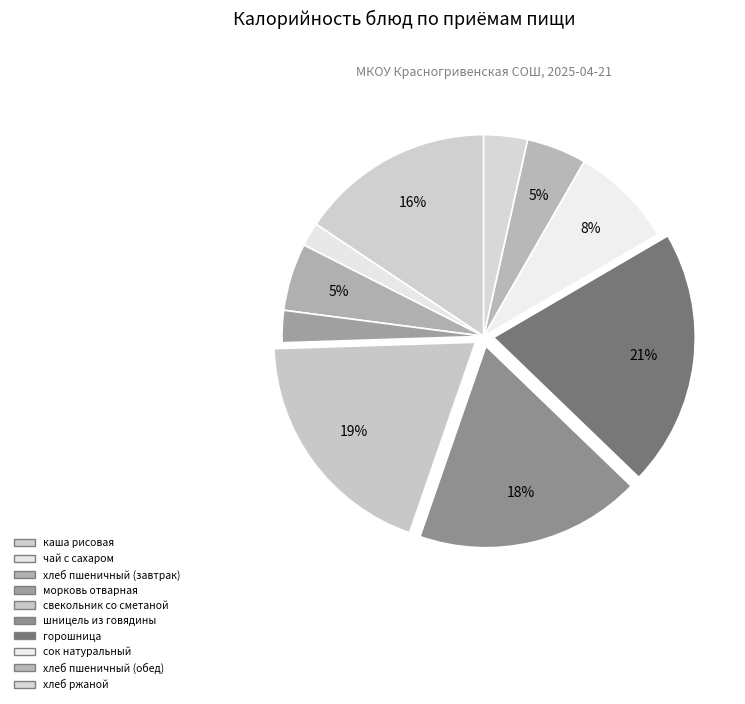

To the nearest percent, what is the difference between the хлеб пшеничный (завтрак) and шницель из говядины slice percentages?

13%